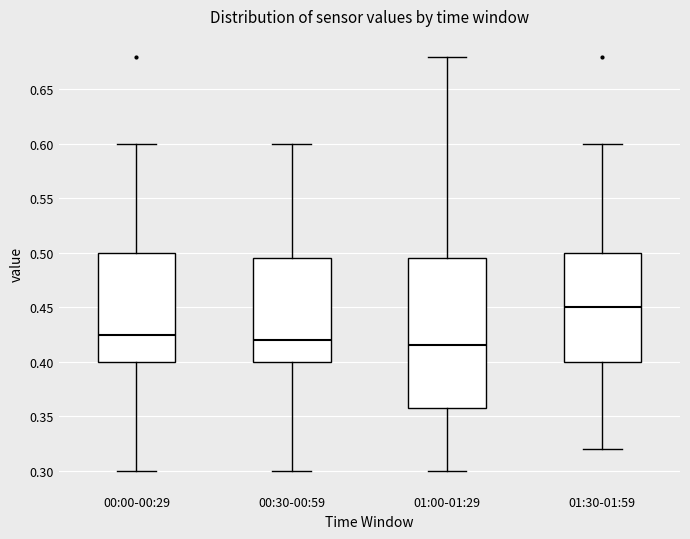

Which box's median line is the highest?

01:30-01:59